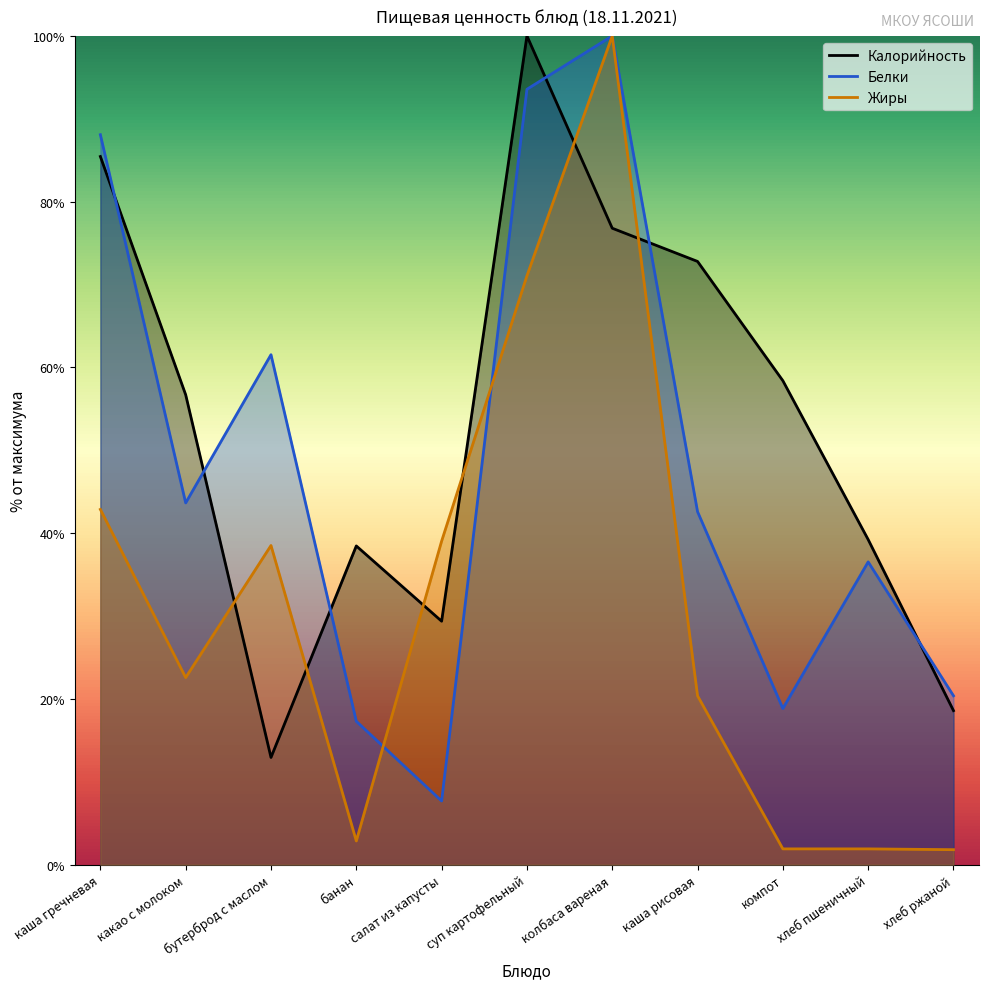

True or false: Белки has a value of 59.4 at колбаса вареная.

False